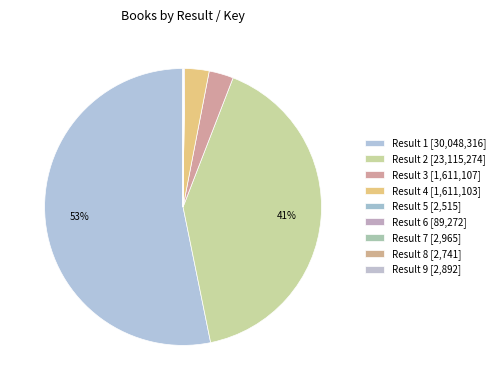

Which category has the biggest portion of the pie?

Result 1 [30,048,316]